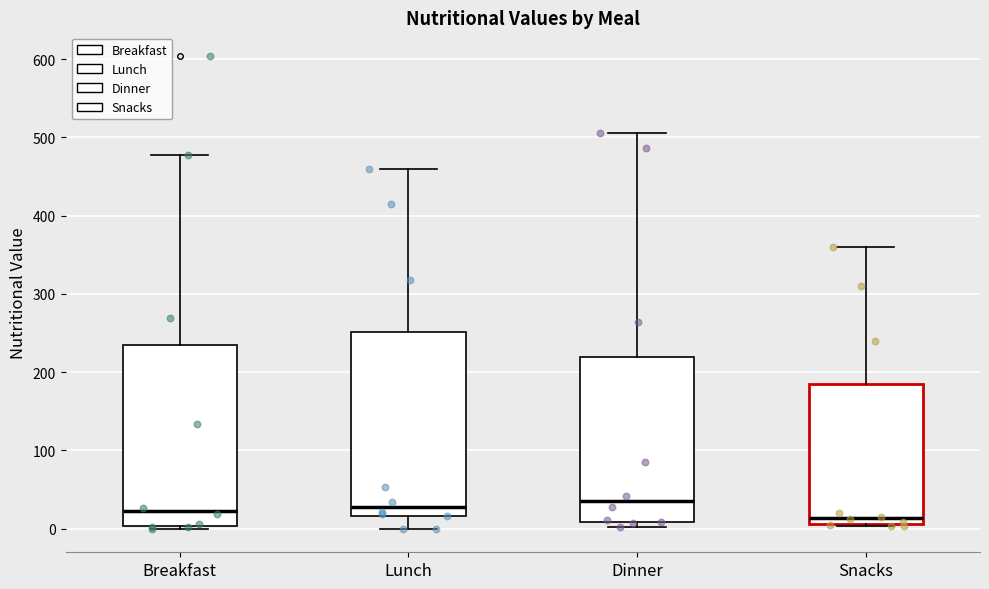

Reading left to right, read every box against the y-axis: the position of its median line, the range the box covers, and the ends of its whiskers. The values are not printed on the chart, so give them approximately, as read against the axis.

Breakfast: median 20, box 0 to 240, whiskers 0 to 480
Lunch: median 30, box 20 to 250, whiskers 0 to 460
Dinner: median 30, box 10 to 220, whiskers 0 to 510
Snacks: median 10 (just above the box's lower edge), box 10 to 190, whiskers 0 to 360